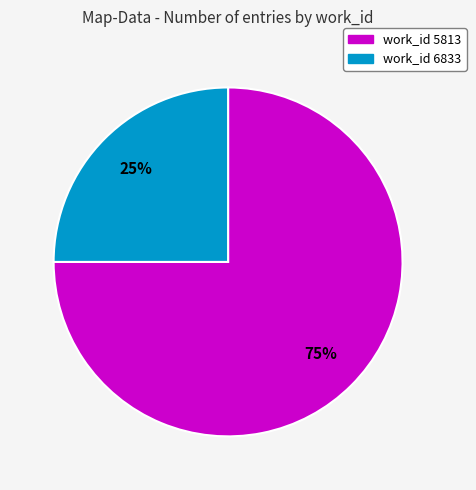

To the nearest percent, what is the average slice percentage?

50%